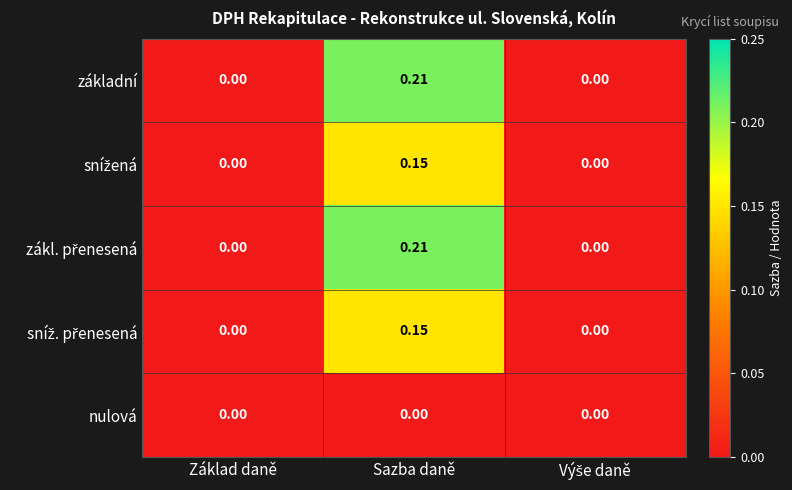

At which category is the sum across all series the highest?

Sazba daně